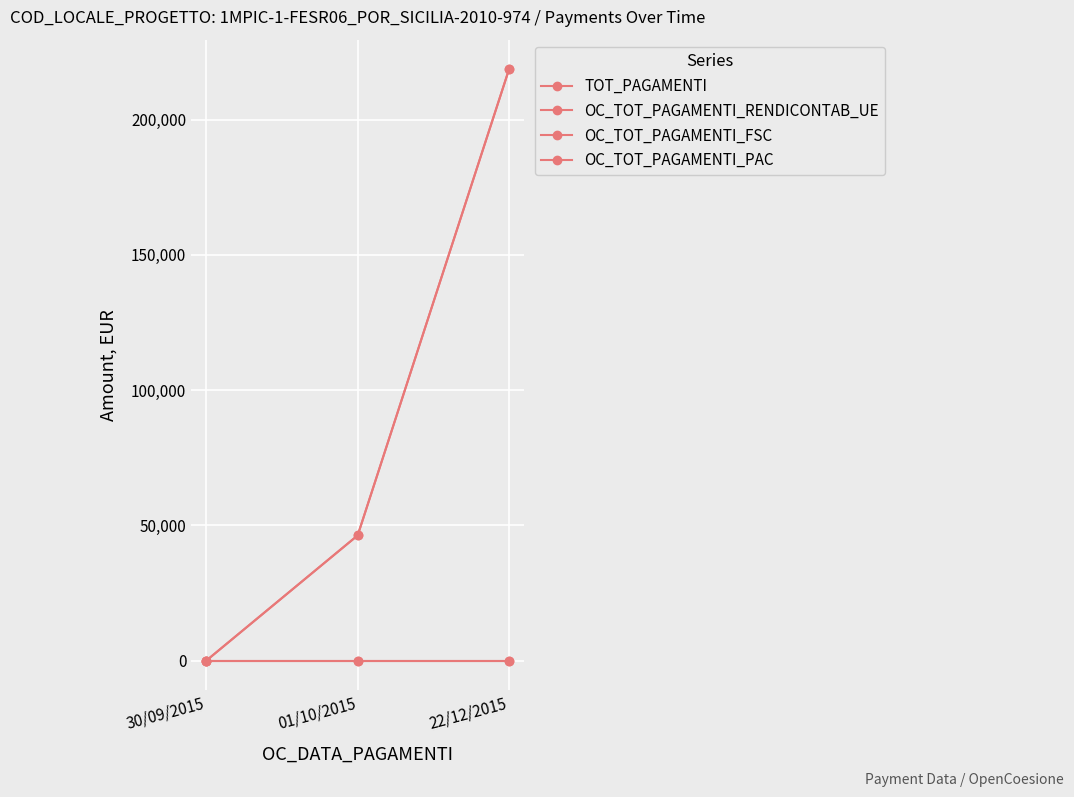

How many lines are shown in the chart?

4